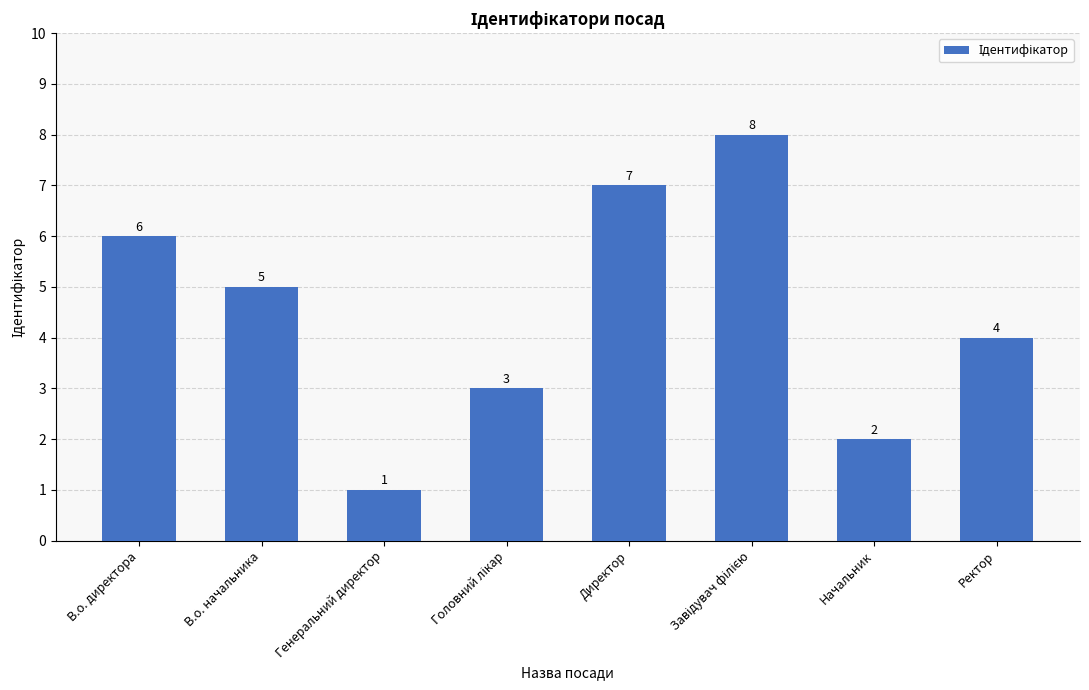

Is it true that the value at Генеральний директор is 1?

True